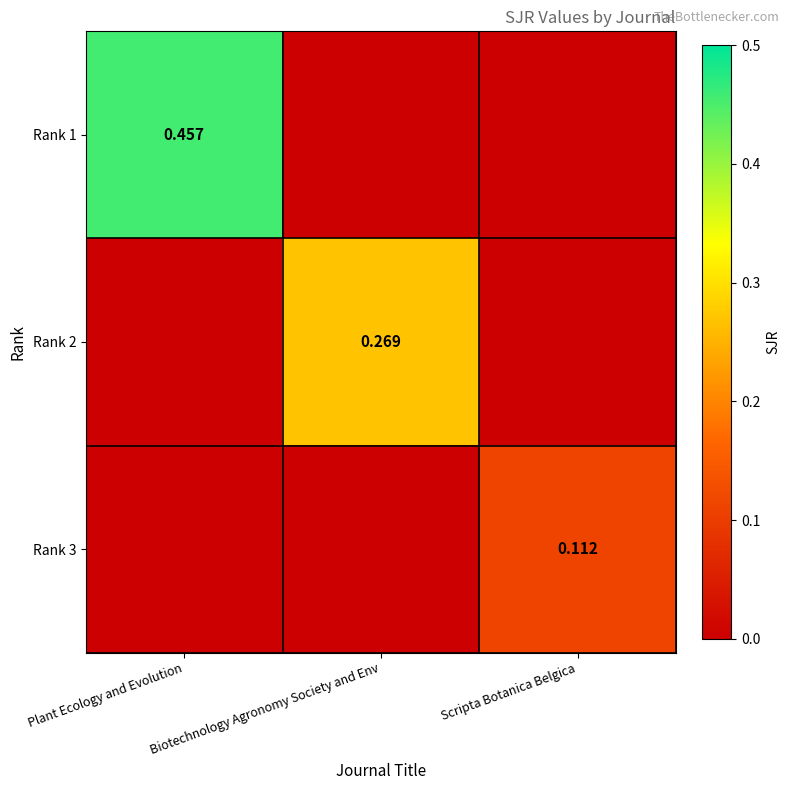

Rank the series by their maximum value, from lowest to highest.

Rank 3, Rank 2, Rank 1